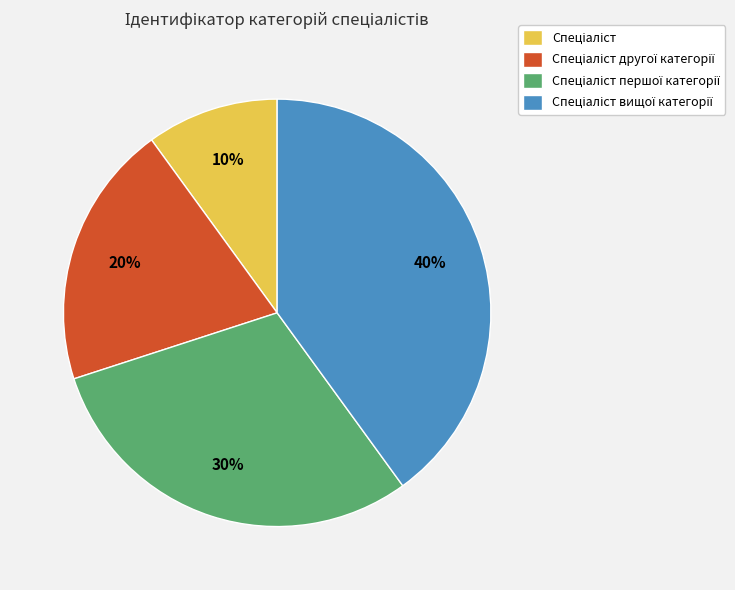

To the nearest percent, what is the average slice percentage?

25%